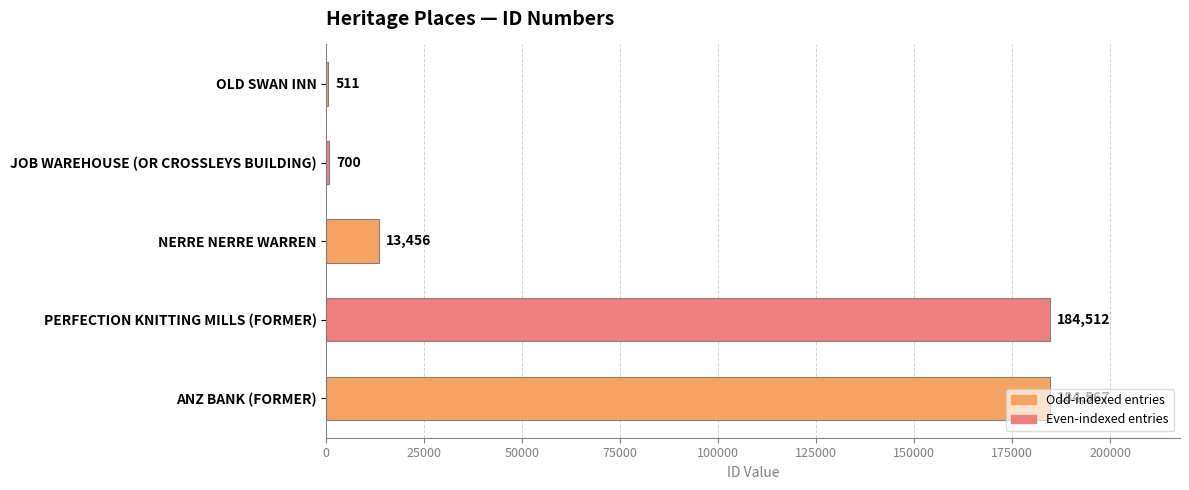

What is the sum of all values?

383746